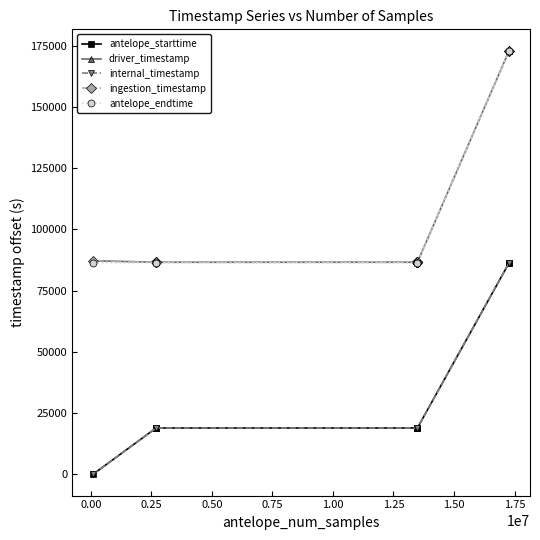

True or false: antelope_endtime and internal_timestamp cross at least once.

False